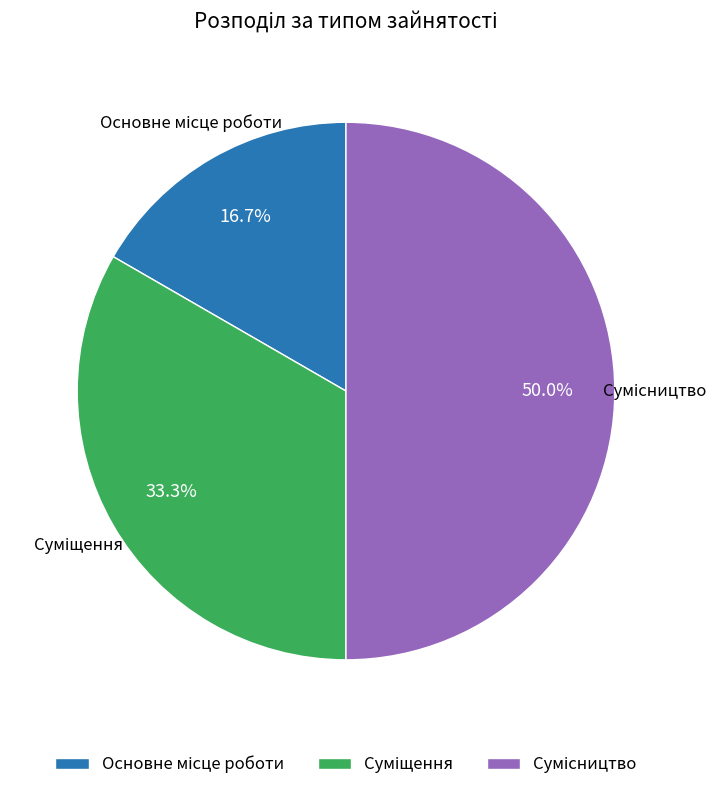

Count the number of slices in the pie.

3